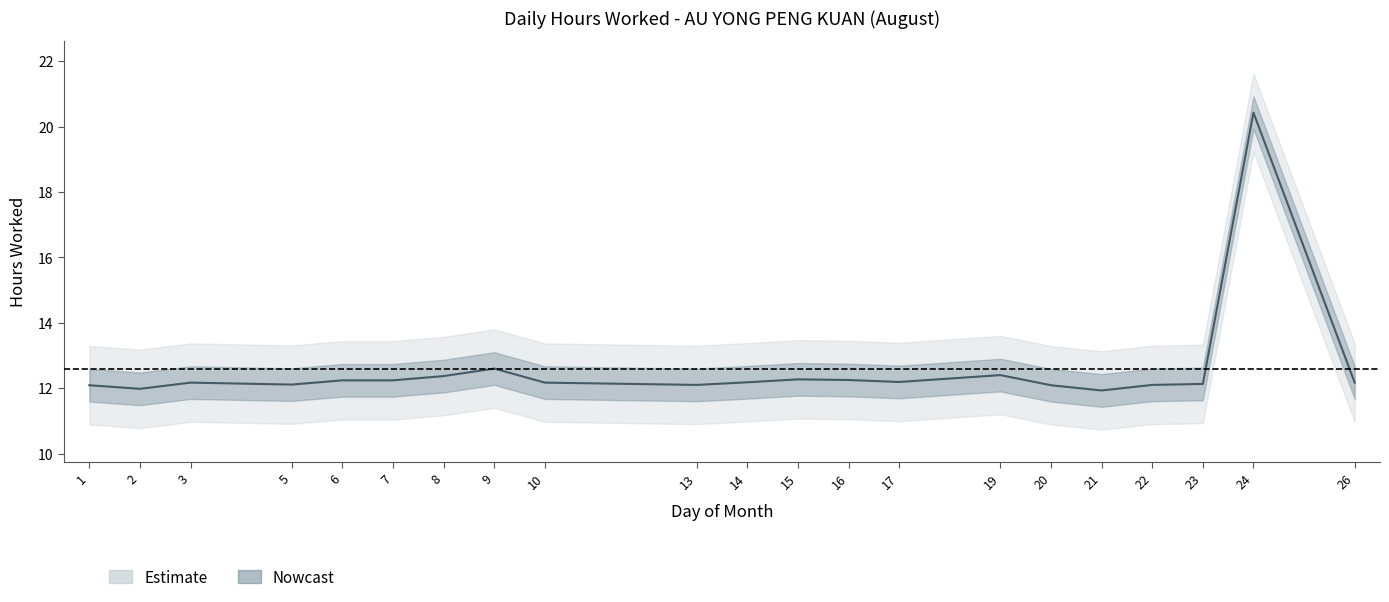

What is the sum of all values?

264.2